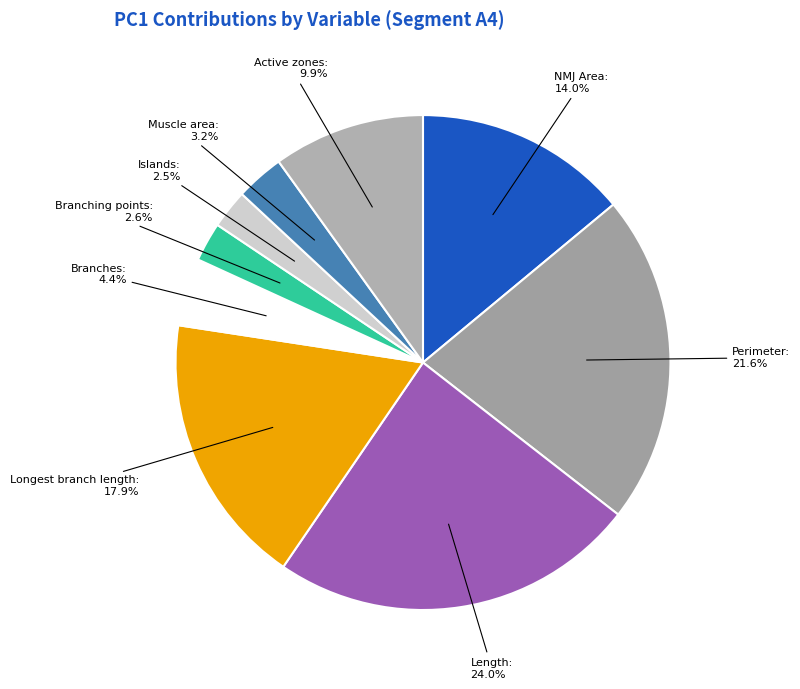

How many segments does this pie chart have?

9